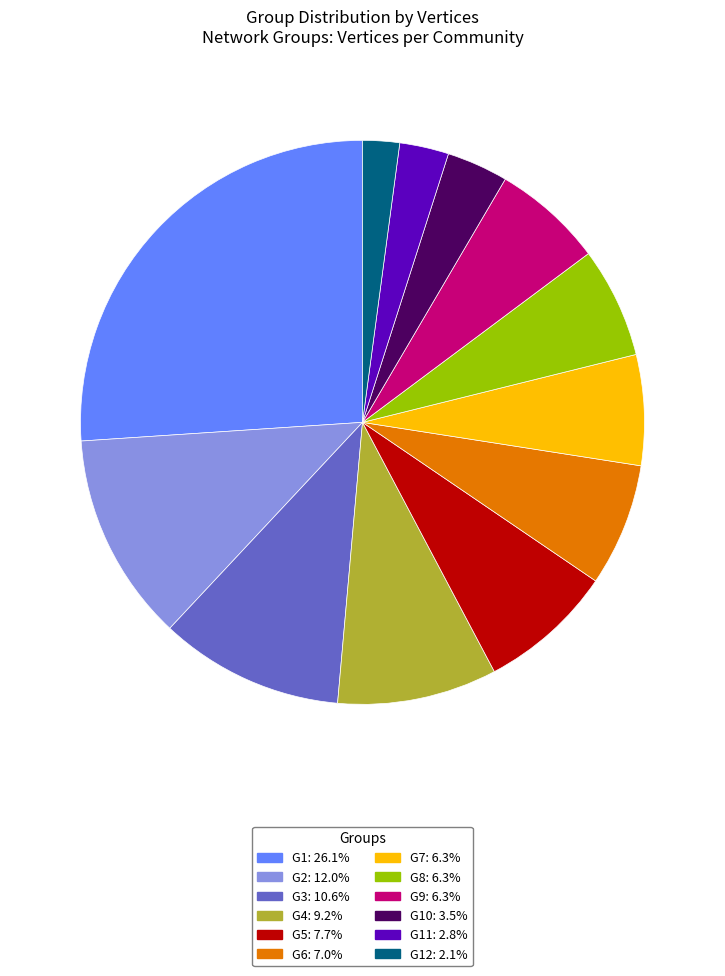

Is there any slice that represents more than half of the pie?

No